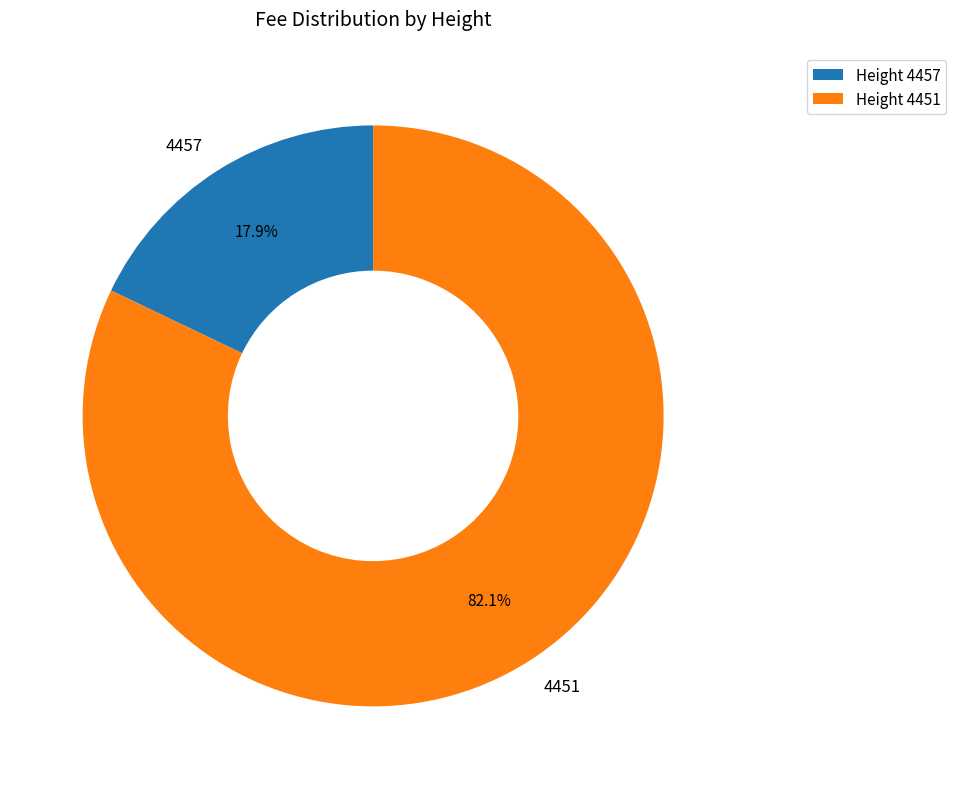

Does any single category account for the majority?

Yes